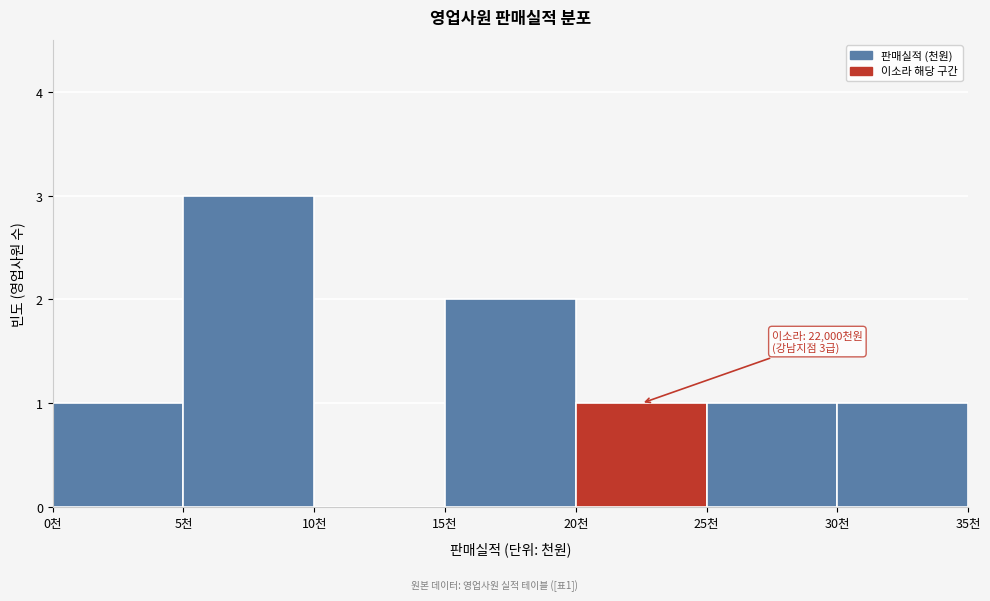

Reading left to right, list all the values displayed in this chart.

0천=1	5천=3	10천=0	15천=2	20천=1	25천=1	30천=1